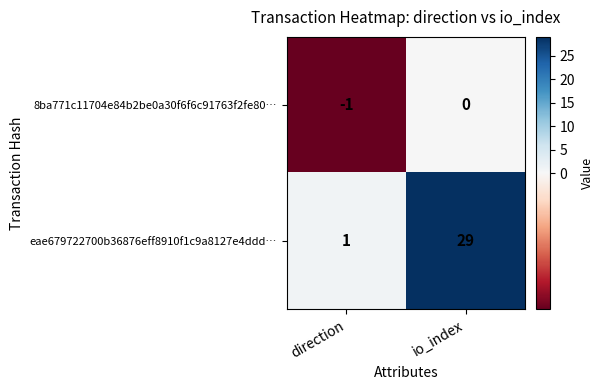

Which series changed the most between direction and io_index?

eae679722700b36876eff8910f1c9a8127e4ddd…